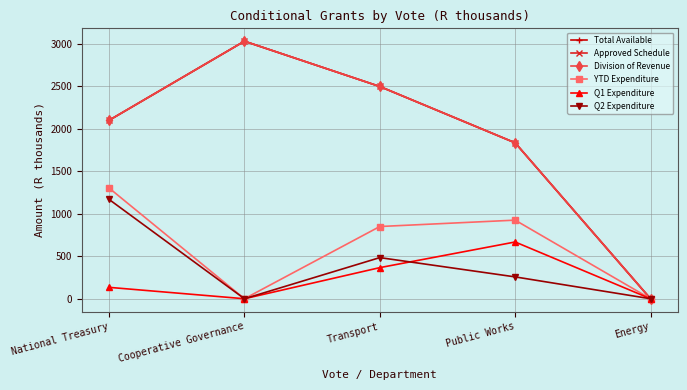

Which series has the largest total across all categories?

Total Available